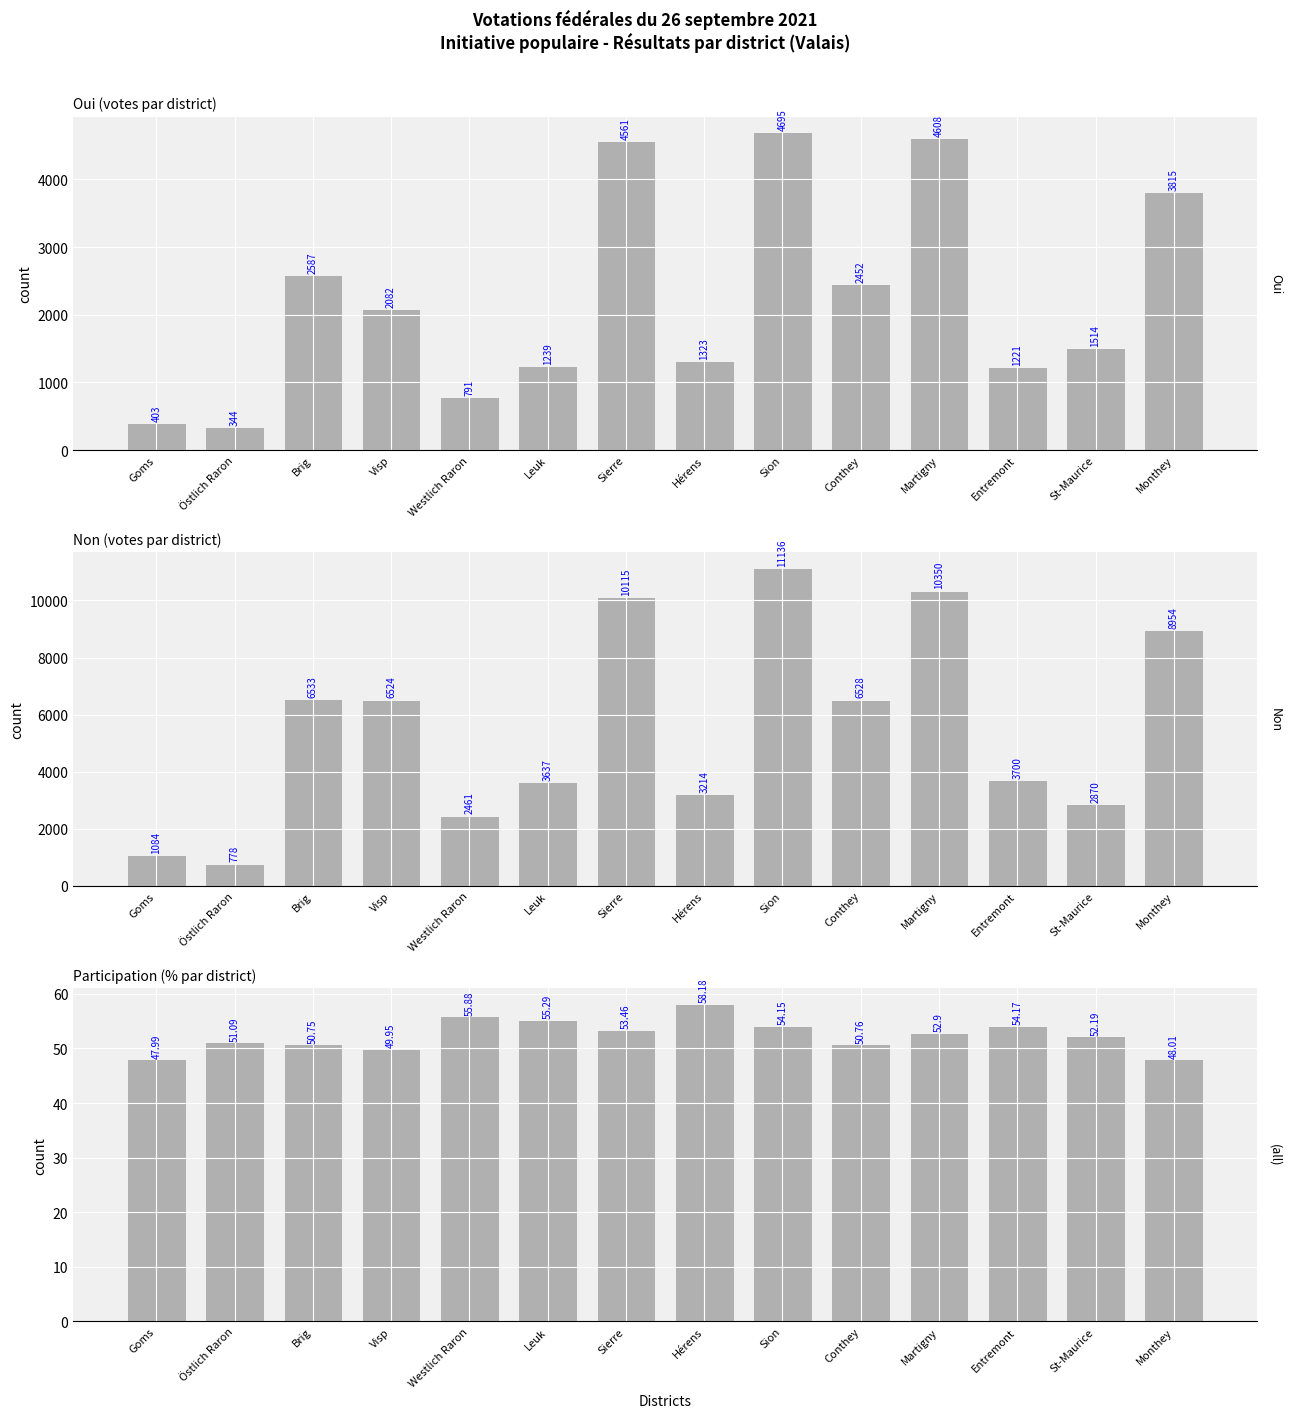

Which has a higher value, Brig or Westlich Raron?

Brig